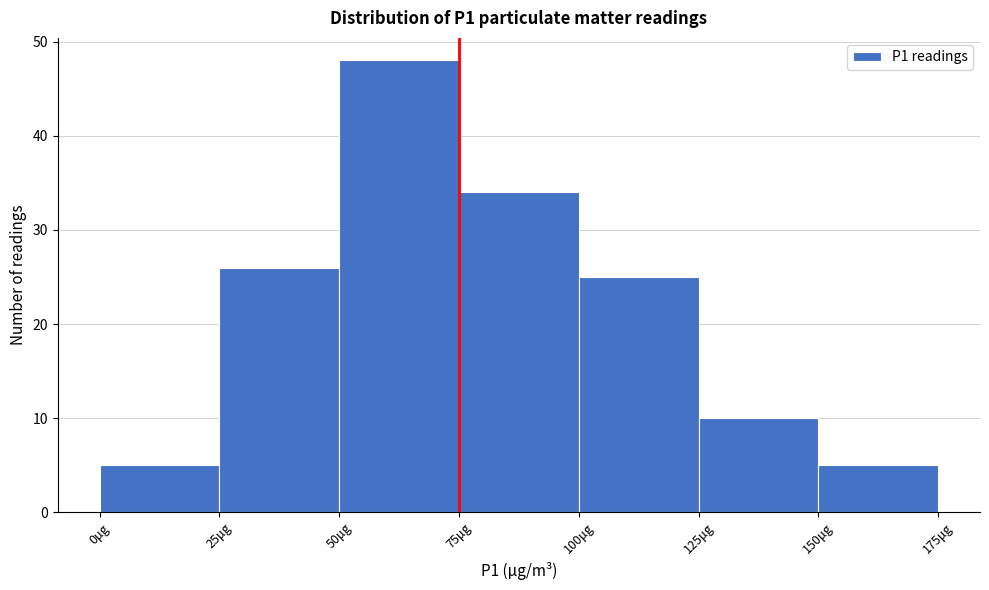

Reading left to right, list every bar in this chart as the range it spans on the x-axis followed by its height. The values are not printed on the chart, so give them approximately, as read against the axis.

0 to 25: 5
25 to 50: 26
50 to 75: 48
75 to 100: 34
100 to 125: 25
125 to 150: 10
150 to 175: 5